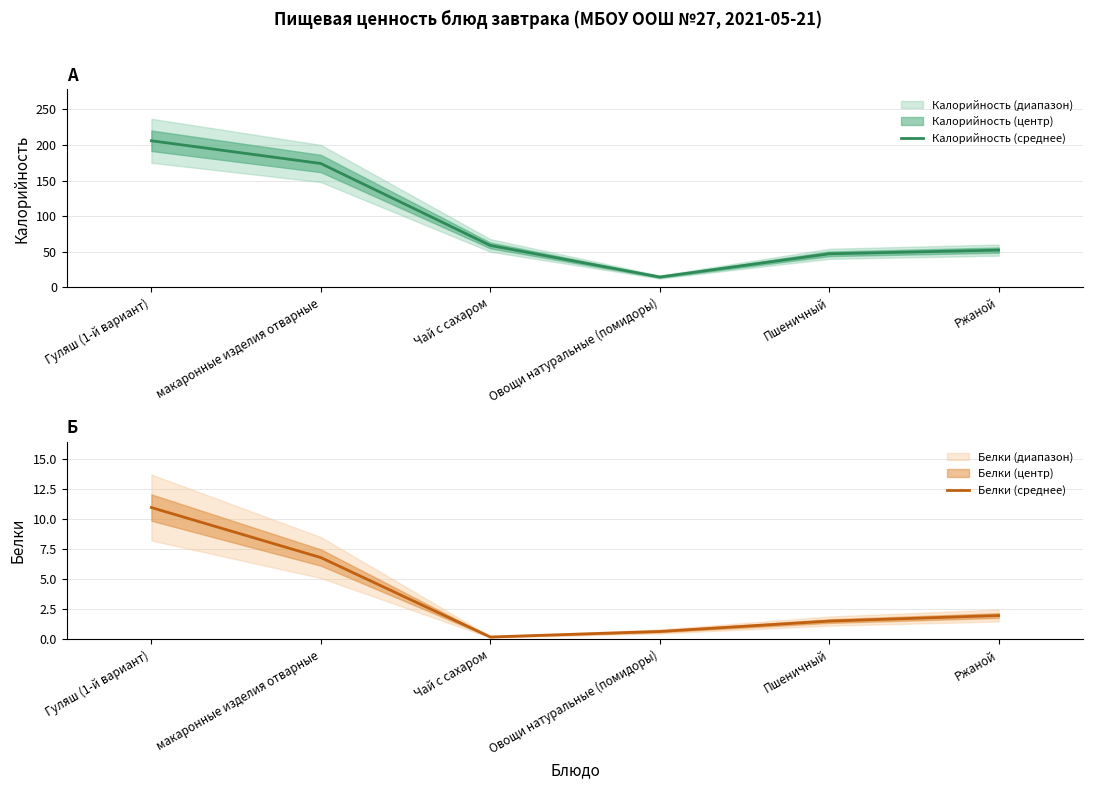

What is the difference between the second highest and second lowest values in the Белки (среднее) series?

6.1